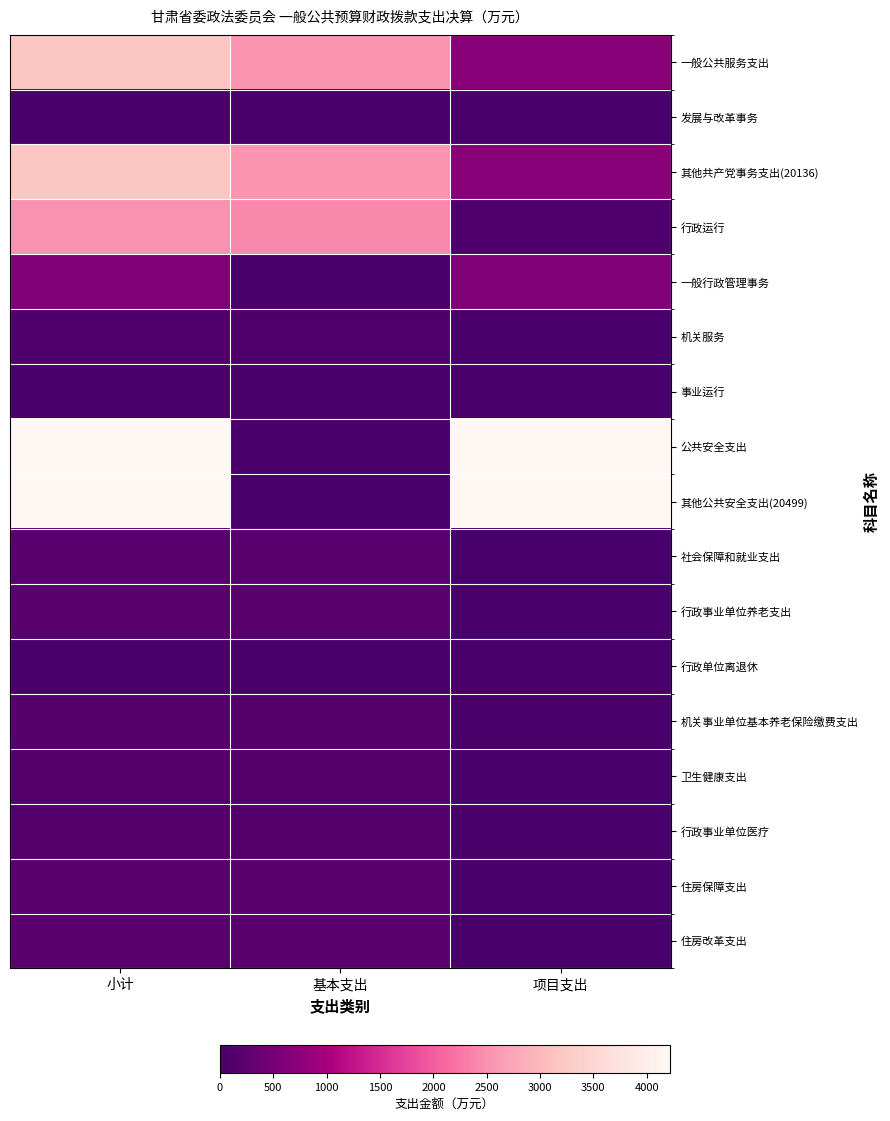

How many series are shown in this chart?

17